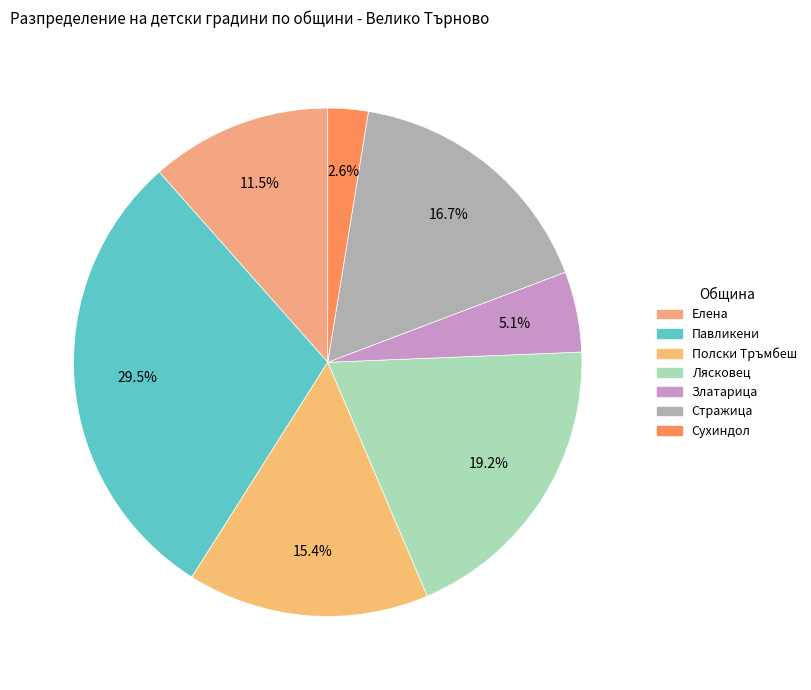

To the nearest percent, what is the difference between the largest and smallest slice percentages?

27%